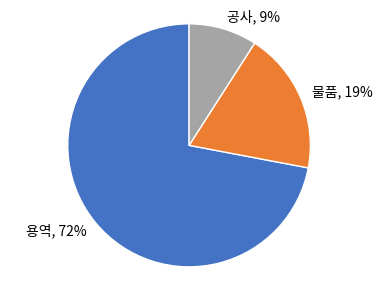

To the nearest percent, what is the combined percentage of 공사 and 물품?

28%